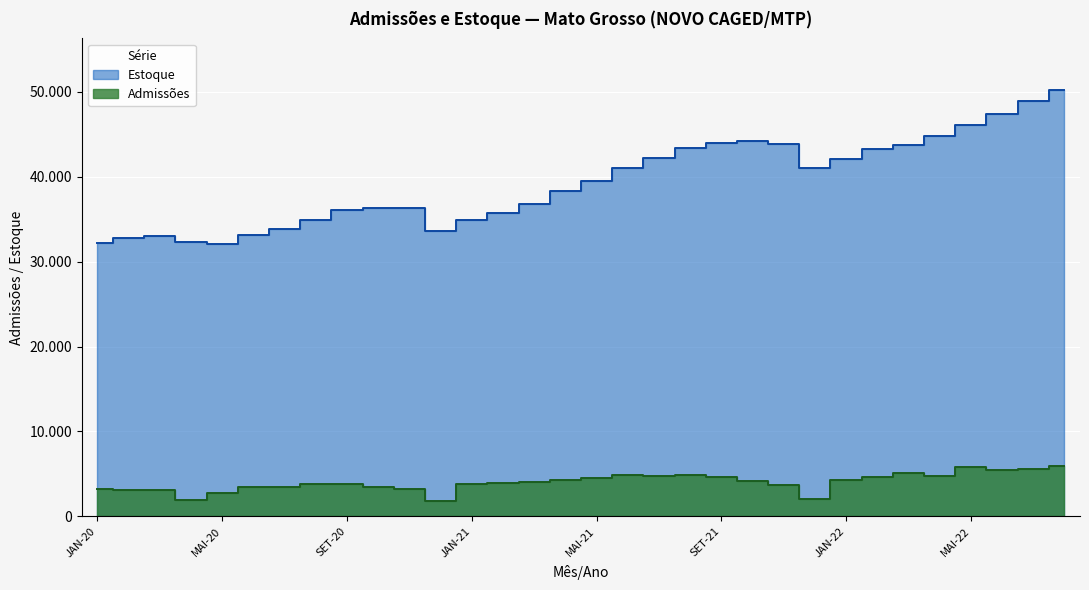

In Admissões, how many points are lower than both neighbors (excluding endpoints)?

7